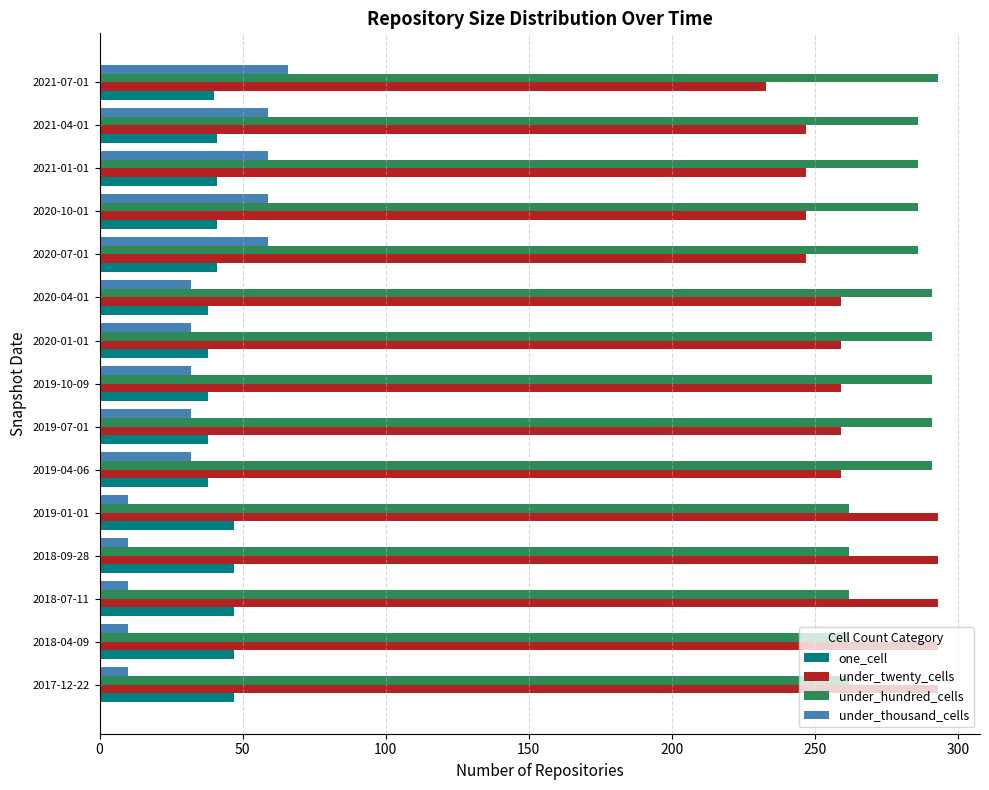

What is the difference between the highest and lowest values at 2019-10-09?

259